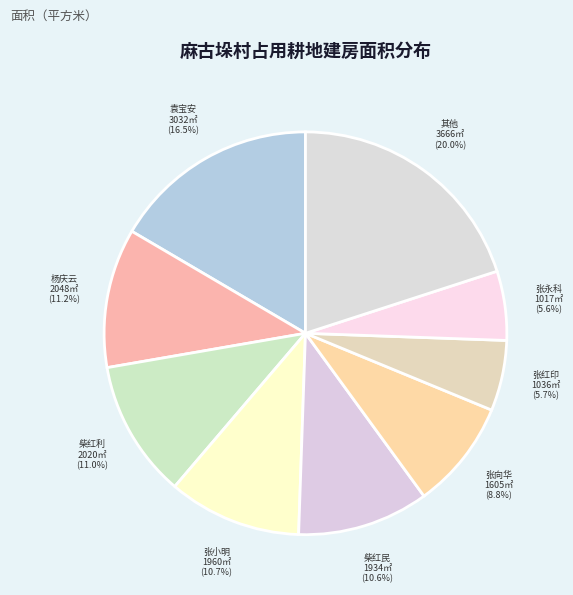

Which has a higher value, 杨庆云 or 张向华?

杨庆云